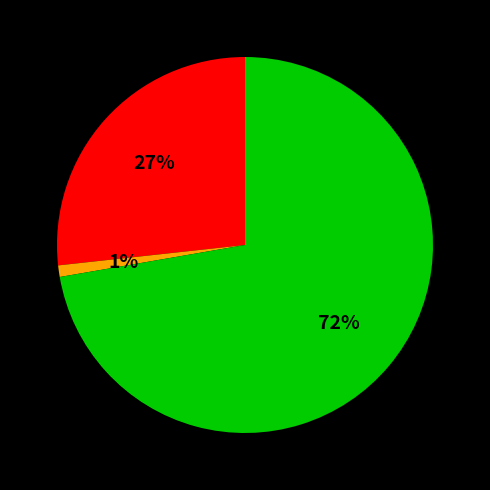

Is there any slice that represents more than half of the pie?

Yes